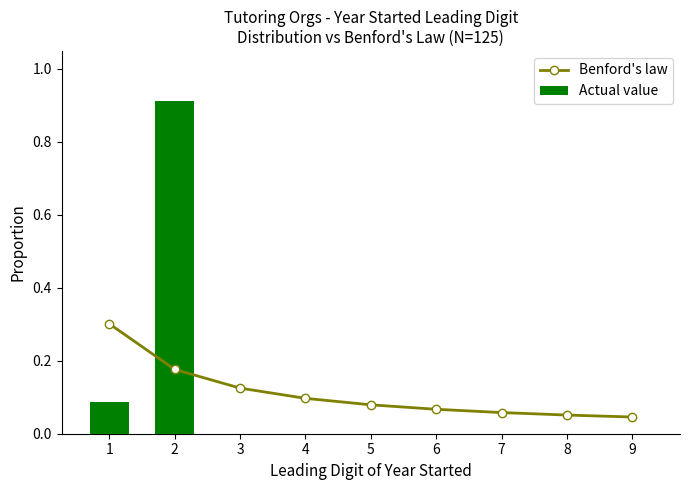

What is the total value across all series at 1?

0.4